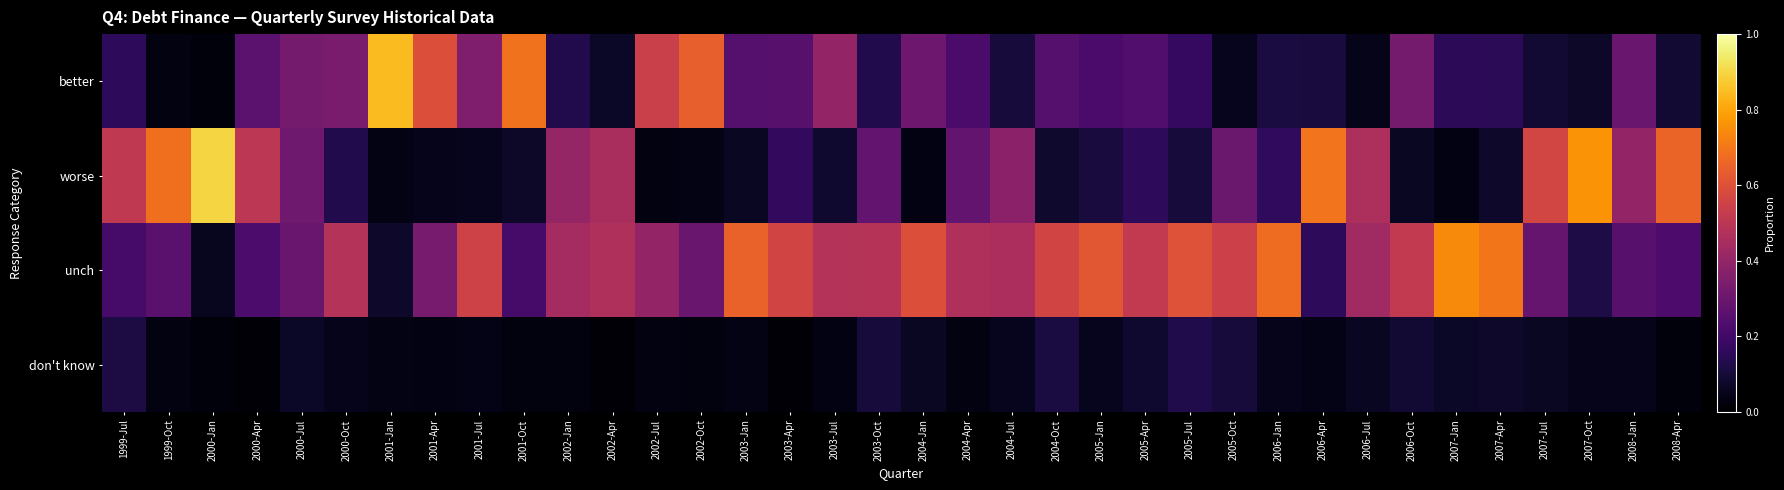

List the series in order of their peak value, highest first.

worse, better, unch, don't know